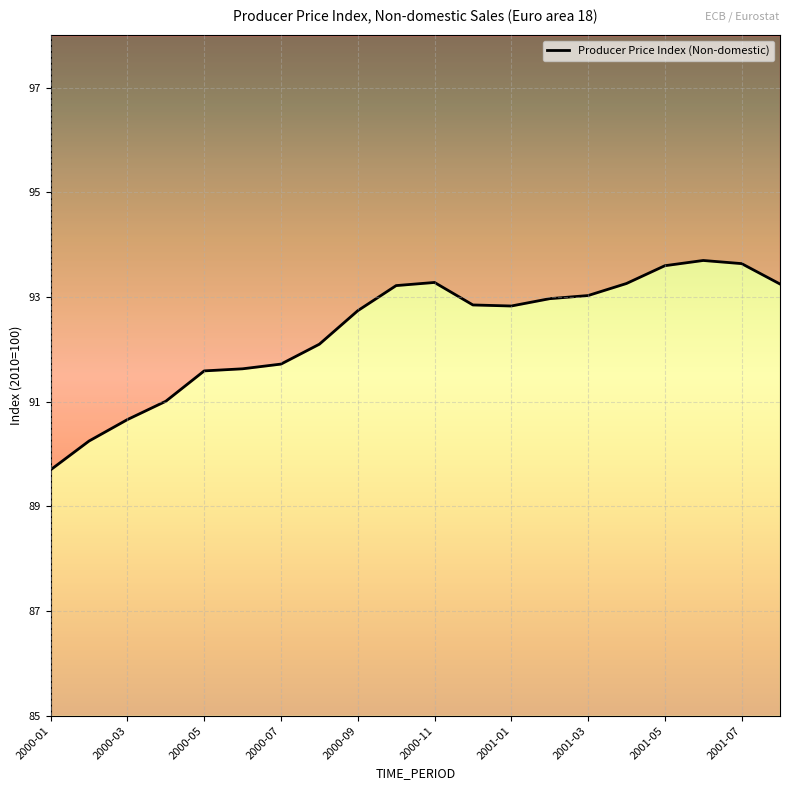

Between 2001-07 and 2000-03, which is larger?

2001-07